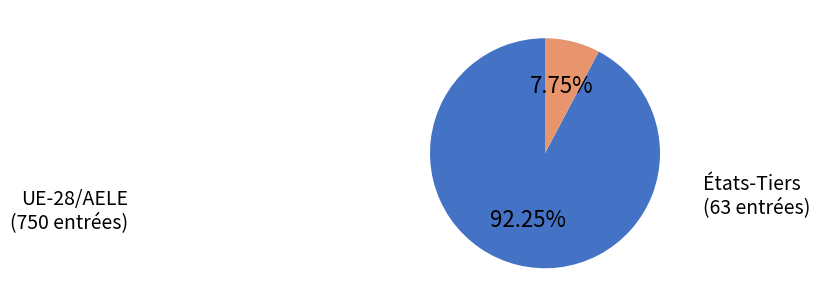

Approximately how many times larger is the value at États-Tiers compared to UE-28/AELE?

0.1